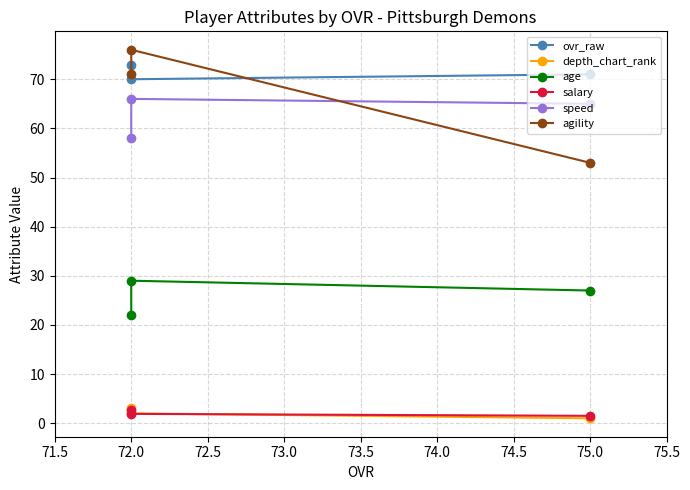

How many categories are shown in the chart?

3